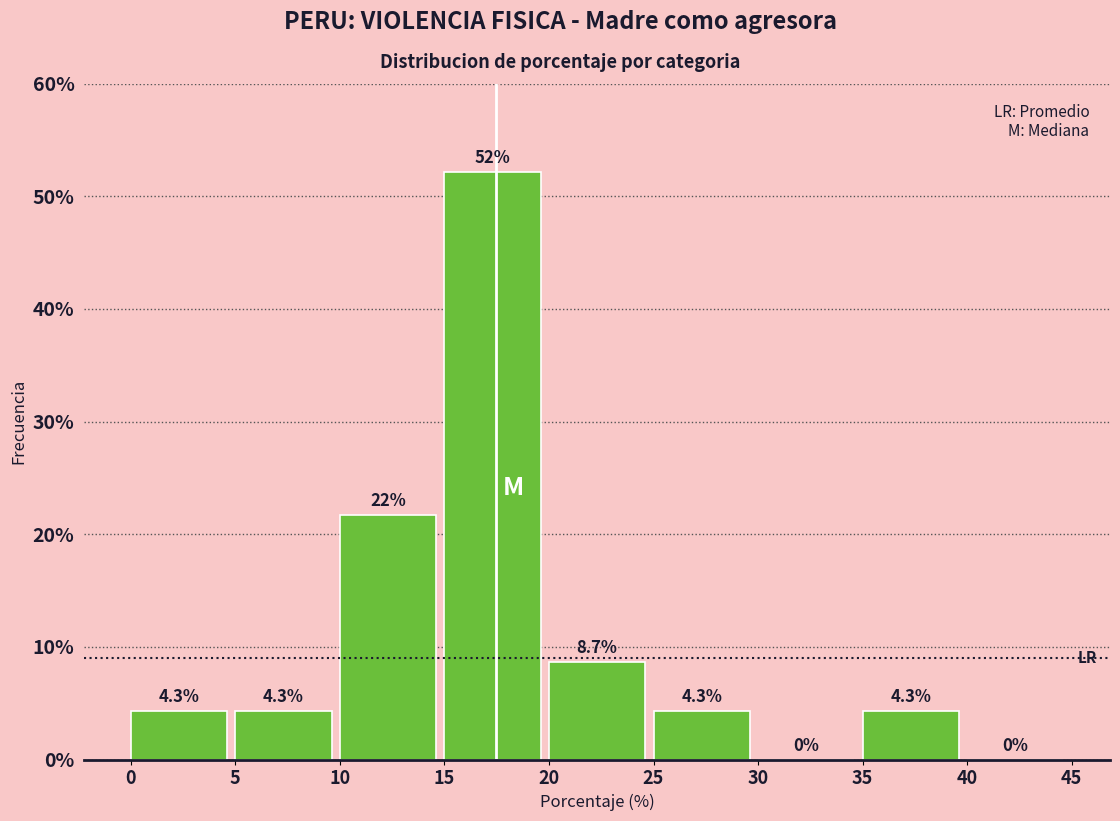

Which range on the x-axis has the tallest bar?

15 to 20